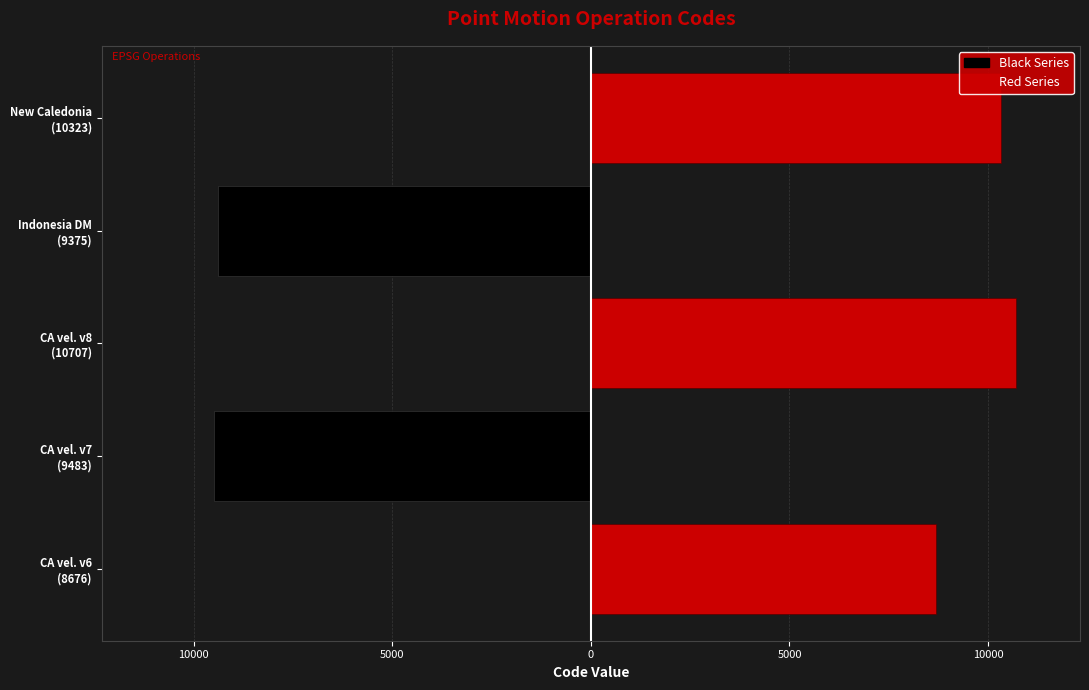

How many groups of bars are there?

5